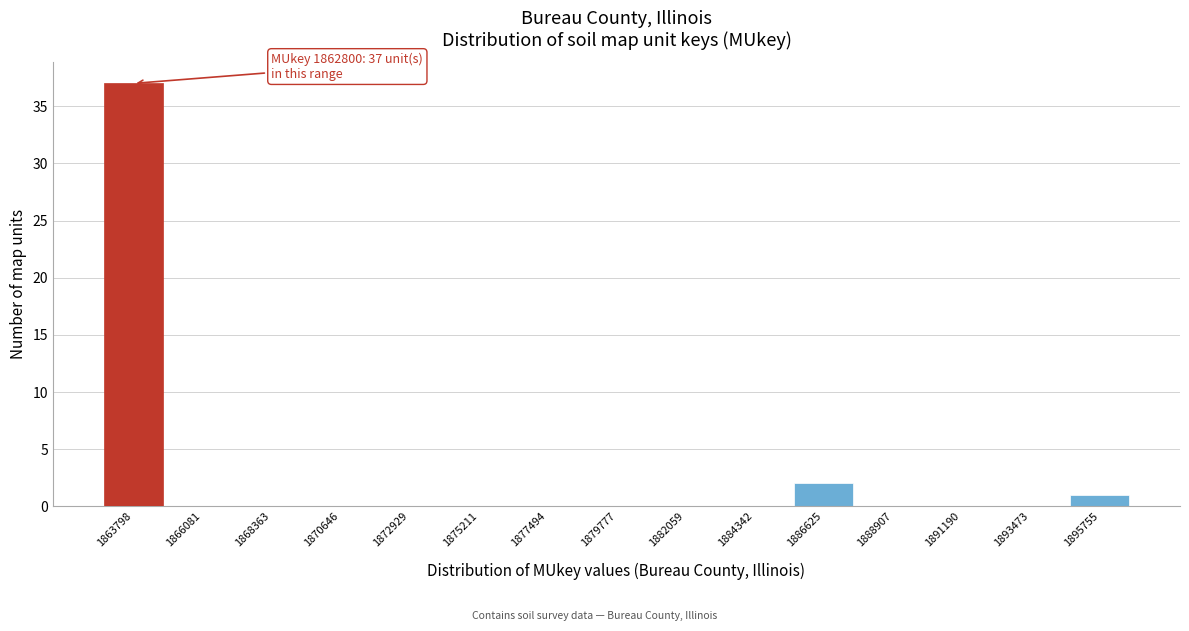

Reading left to right, transcribe all the data shown in this chart.

1863798=37	1866081=0	1868363=0	1870646=0	1872929=0	1875211=0	1877494=0	1879777=0	1882059=0	1884342=0	1886625=2	1888907=0	1891190=0	1893473=0	1895755=1